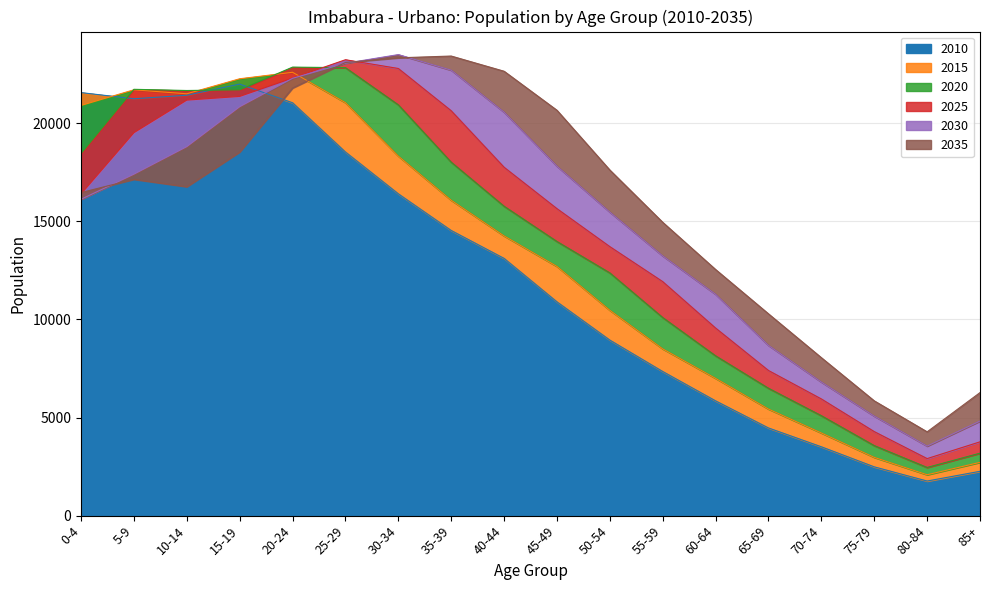

Reading left to right, what are all the values shown in this chart?

2010: 0-4=21563	5-9=21248	10-14=21429	15-19=21996	20-24=21045	25-29=18536	30-34=16405	35-39=14535	40-44=13113	45-49=10897	50-54=8948	55-59=7347	60-64=5851	65-69=4469	70-74=3509	75-79=2487	80-84=1764	85+=2260
2015: 0-4=20909	5-9=21706	10-14=21503	15-19=22268	20-24=22599	25-29=21049	30-34=18325	35-39=16075	40-44=14257	45-49=12700	50-54=10465	55-59=8499	60-64=6996	65-69=5431	70-74=4212	75-79=2970	80-84=2084	85+=2717
2020: 0-4=18458	5-9=21731	10-14=21670	15-19=21706	20-24=22862	25-29=22834	30-34=20939	35-39=18017	40-44=15771	45-49=13973	50-54=12373	55-59=10097	60-64=8146	65-69=6492	70-74=5094	75-79=3570	80-84=2456	85+=3184
2025: 0-4=16397	5-9=19520	10-14=21181	15-19=21369	20-24=22302	25-29=23238	30-34=22792	35-39=20638	40-44=17758	45-49=15647	50-54=13711	55-59=11927	60-64=9561	65-69=7397	70-74=5947	75-79=4283	80-84=2907	85+=3762
2030: 0-4=16126	5-9=17406	10-14=18810	15-19=20844	20-24=22293	25-29=23059	30-34=23500	35-39=22706	40-44=20566	45-49=17810	50-54=15469	55-59=13237	60-64=11280	65-69=8675	70-74=6807	75-79=5072	80-84=3544	85+=4820
2035: 0-4=16467	5-9=17143	10-14=16765	15-19=18534	20-24=21795	25-29=23097	30-34=23335	35-39=23427	40-44=22652	45-49=20662	50-54=17616	55-59=14951	60-64=12545	65-69=10286	70-74=8051	75-79=5851	80-84=4272	85+=6272